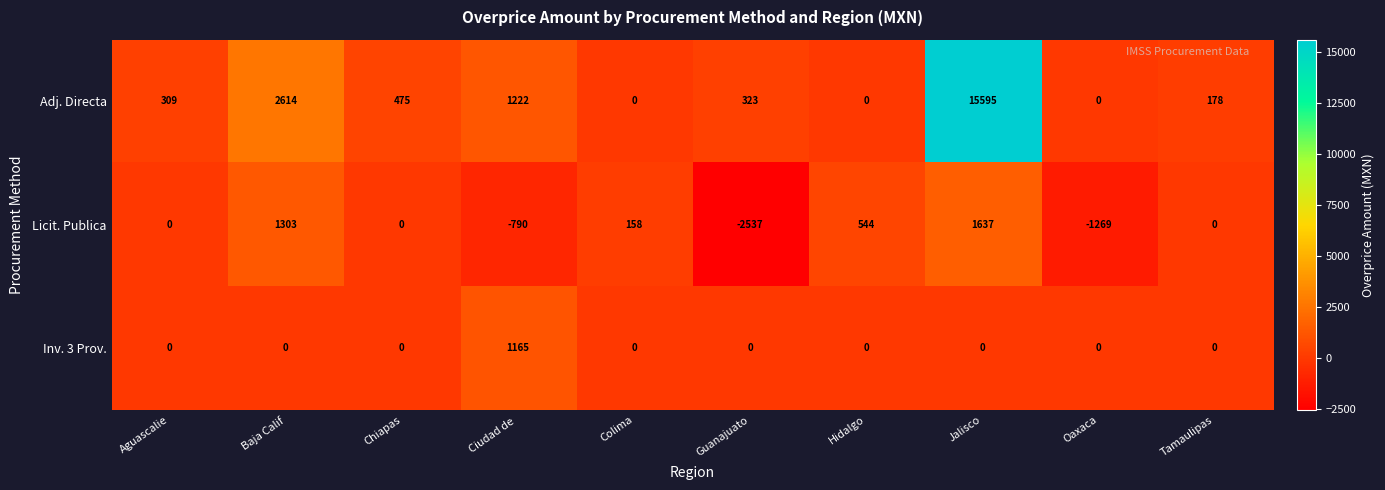

At which category does the chart reach its minimum across all series?

Guanajuato